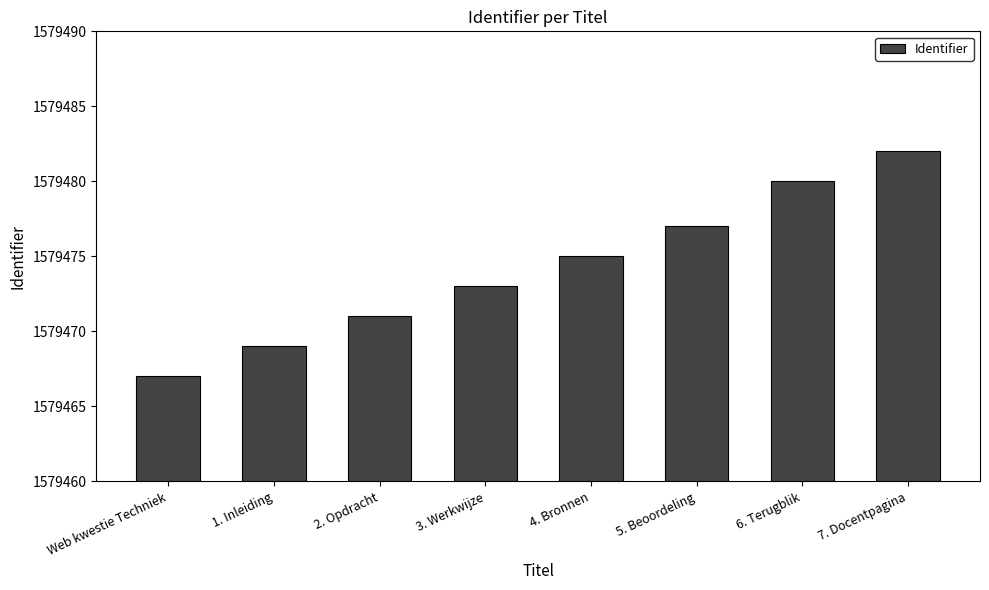

Which has a higher value, 4. Bronnen or 3. Werkwijze?

4. Bronnen